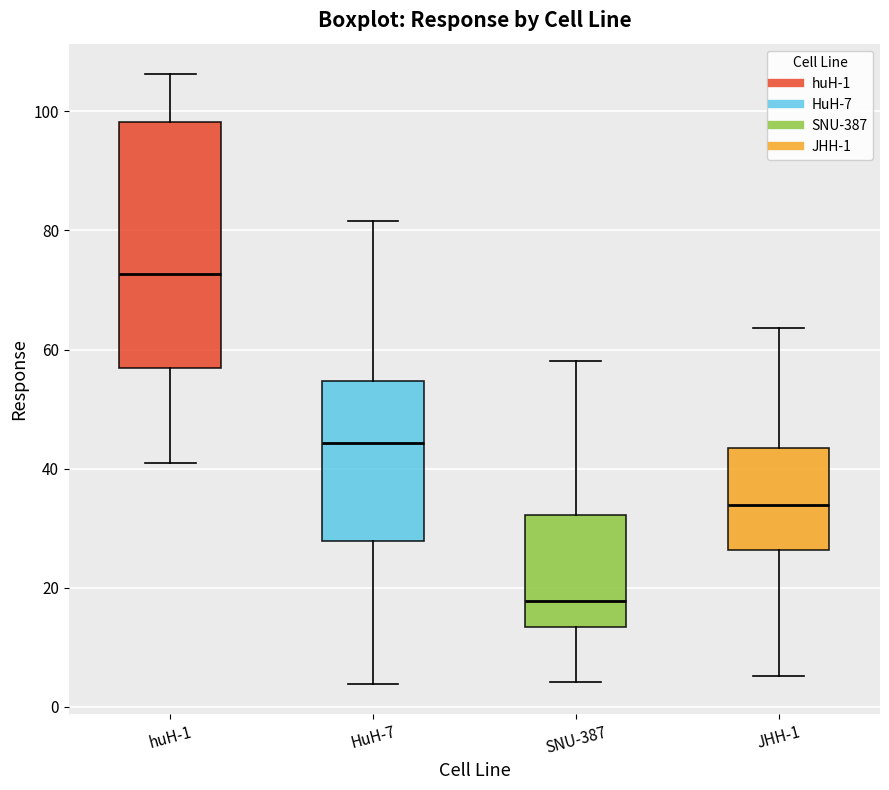

Reading left to right, read every box against the y-axis: the position of its median line, the range the box covers, and the ends of its whiskers. The values are not printed on the chart, so give them approximately, as read against the axis.

huH-1: median 72, box 56 to 98, whiskers 40 to 106
HuH-7: median 44, box 28 to 54, whiskers 4 to 82
SNU-387: median 18, box 14 to 32, whiskers 4 to 58
JHH-1: median 34, box 26 to 44, whiskers 6 to 64